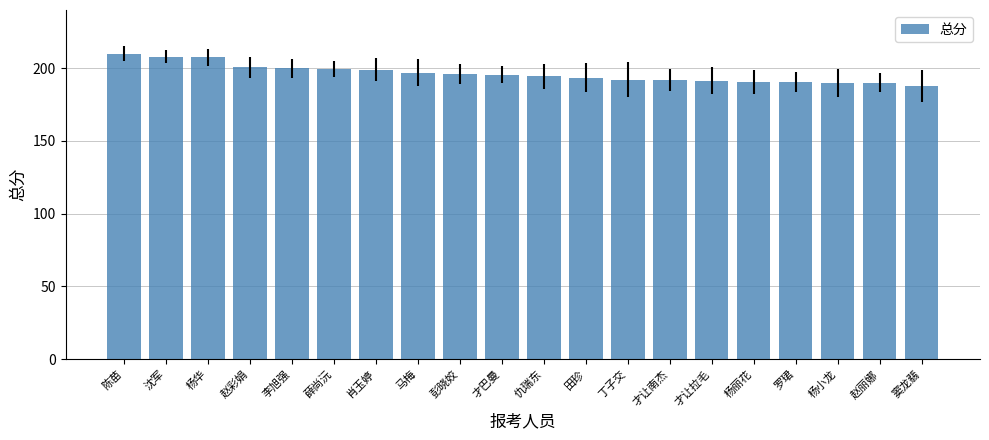

What is the change in value from 马梅 to 杨小龙?

-7.0